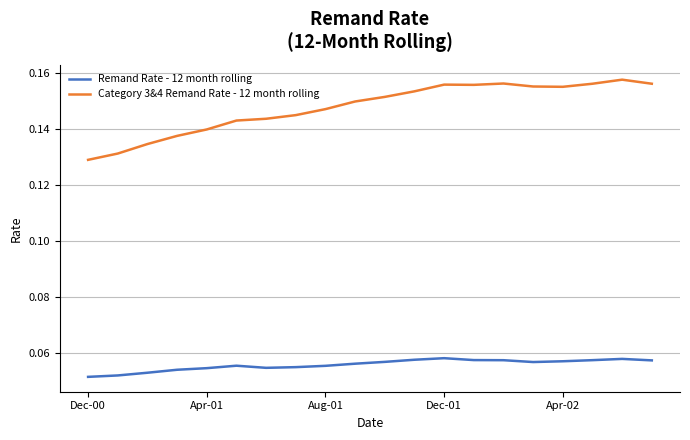

True or false: Remand Rate - 12 month rolling and Category 3&4 Remand Rate - 12 month rolling cross at least once.

False